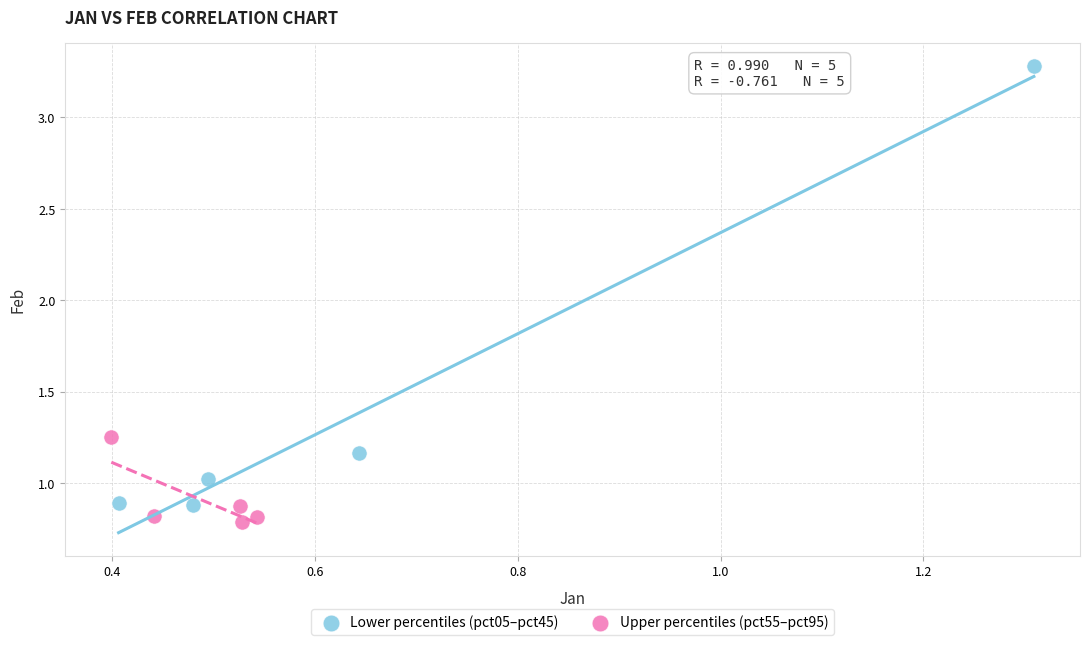

Which series has the largest Y range (max minus min)?

Lower percentiles (pct05–pct45)